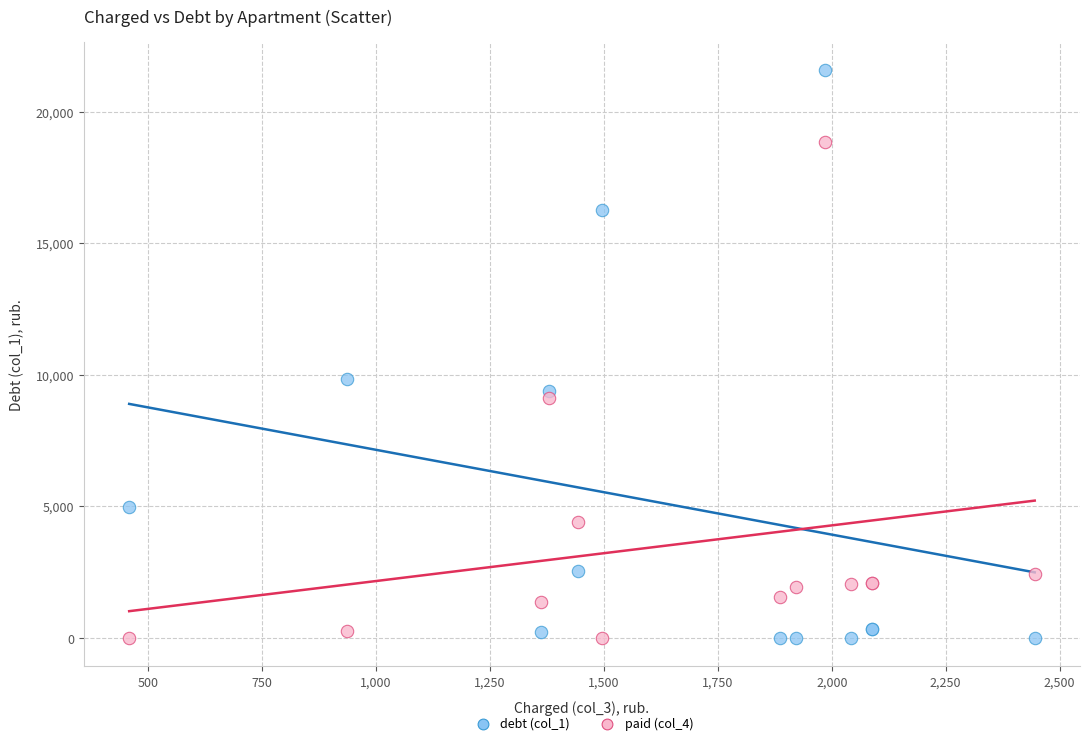

What are all the series names shown in the legend?

debt (col_1), paid (col_4)